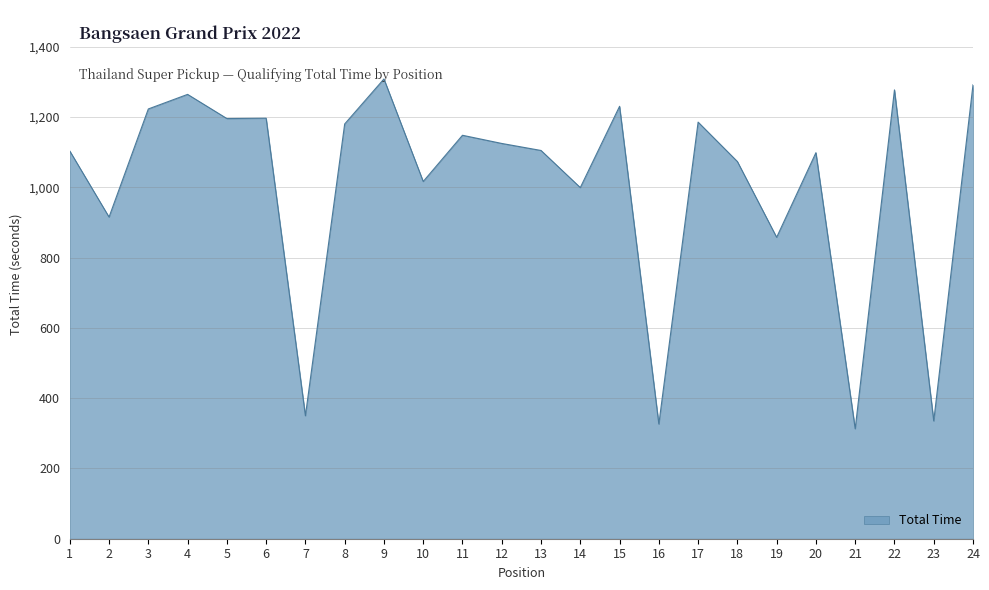

At which category does the data reach its first local peak?

4